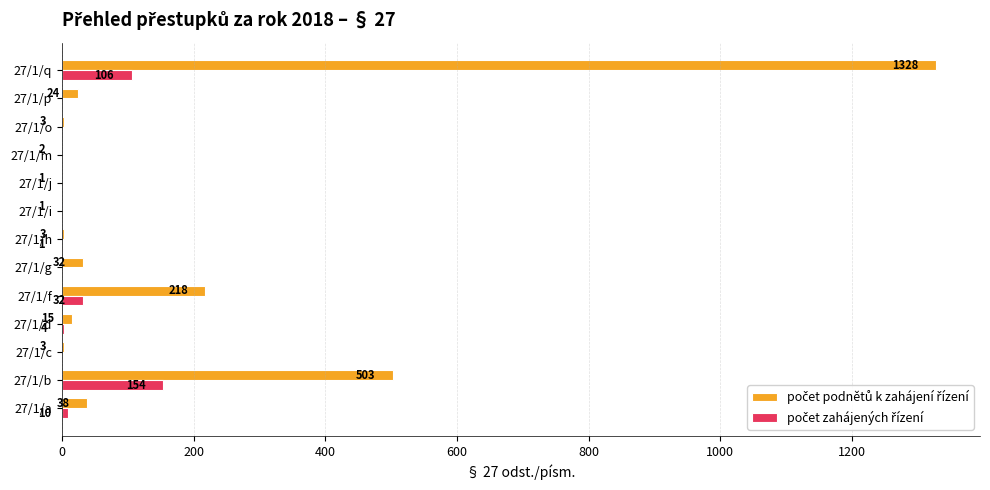

What is the maximum value shown in the chart?

1328